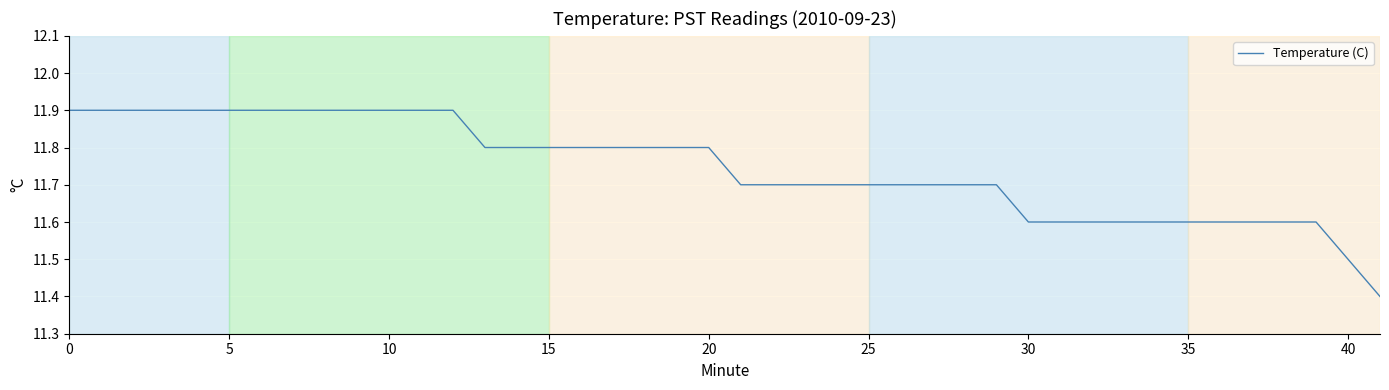

What is the minimum value shown in the chart?

11.4